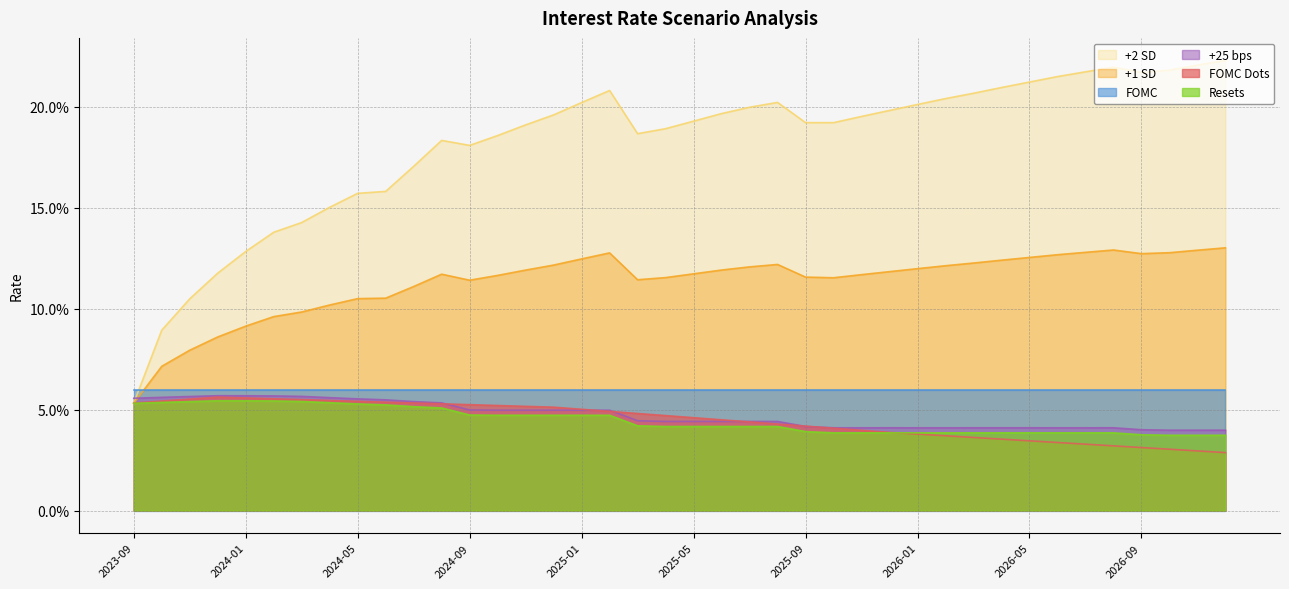

Does the chart have visible grid lines?

Yes